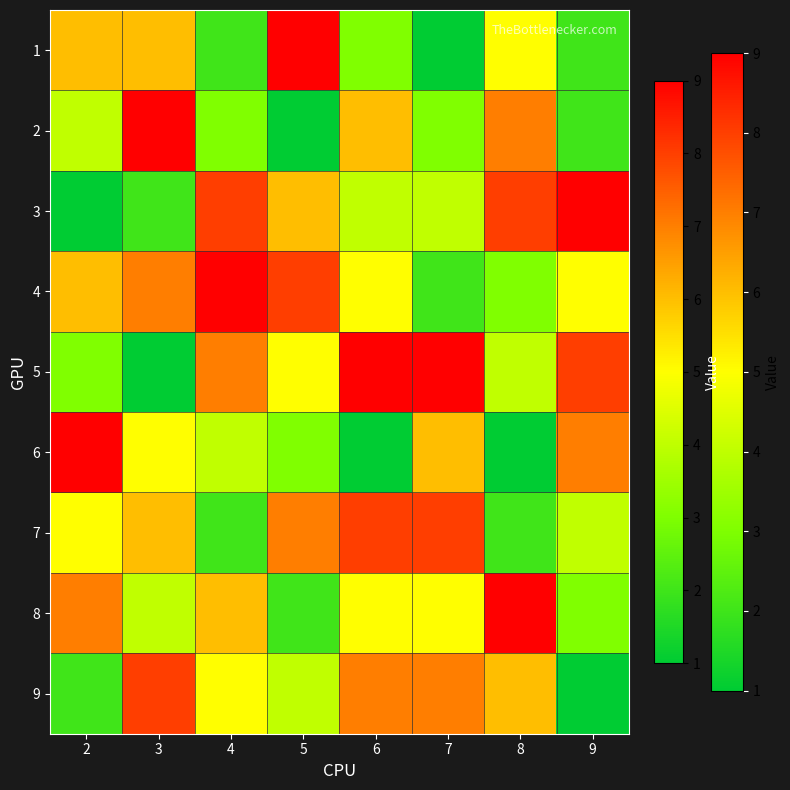

At which category is the sum across all series the highest?

3